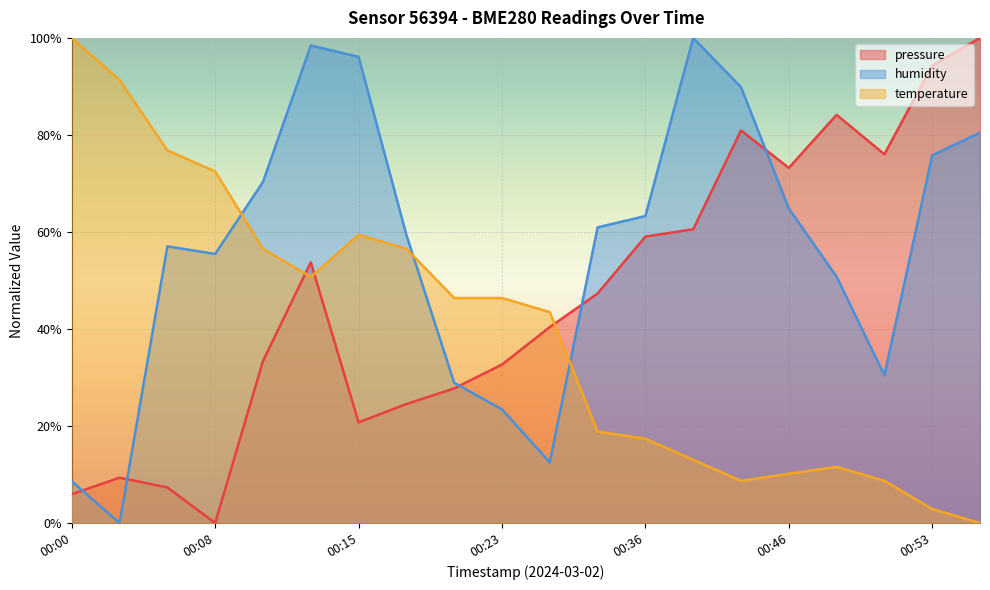

How many interior local valleys does the humidity series have?

4